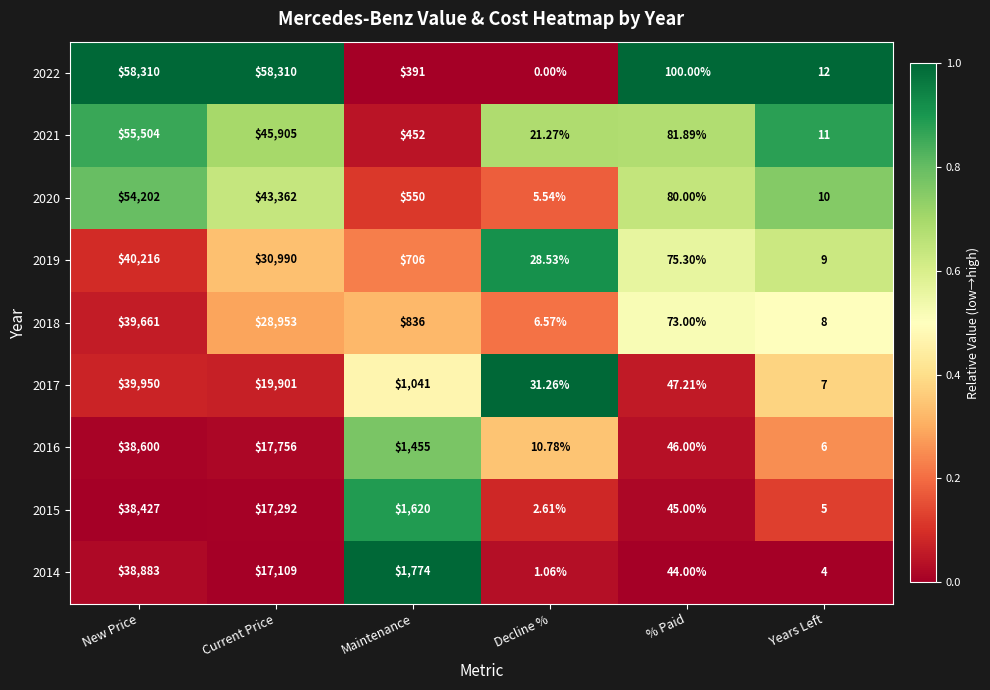

What is the total value across all series at Current Price?

279578.0